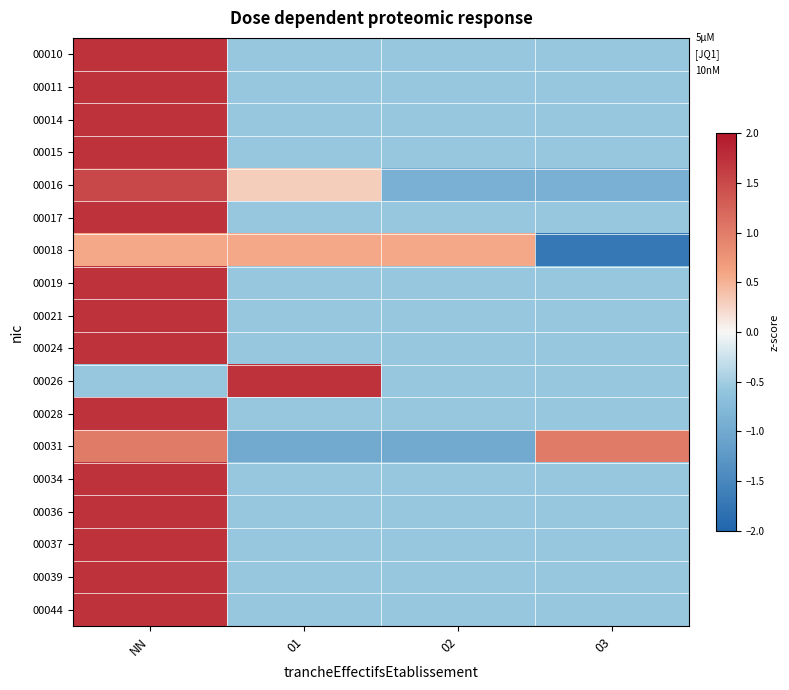

At how many categories does at least one series exceed 0?

4